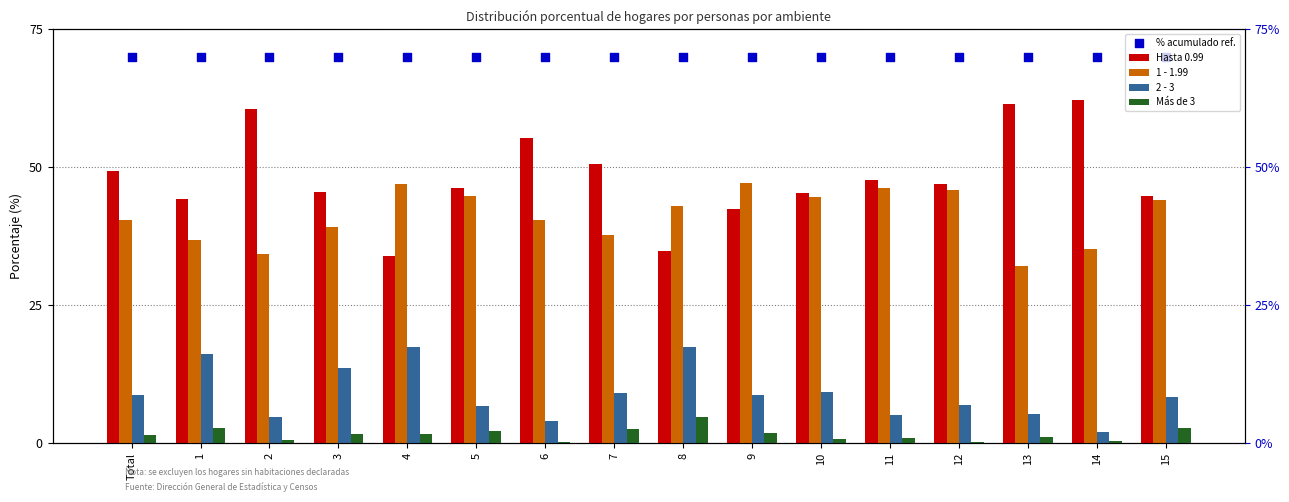

What are all the series names shown in the legend?

Hasta 0.99, 1 - 1.99, 2 - 3, Más de 3, % acumulado ref.